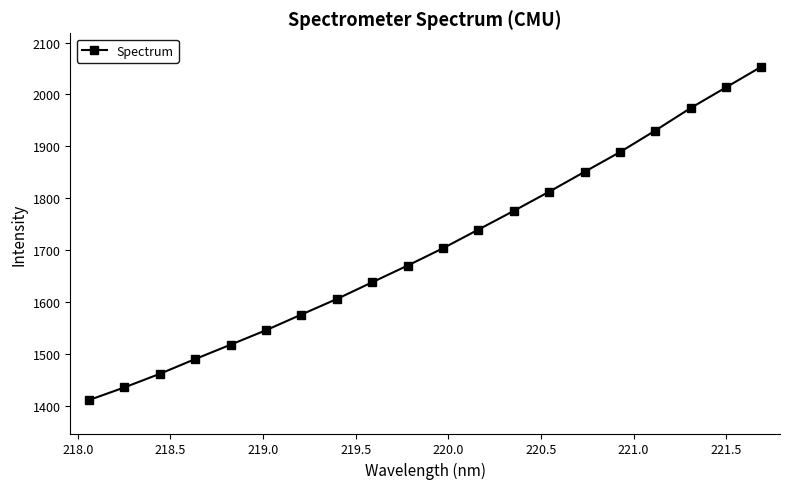

What is the value of the 2nd point from the left?

1435.5